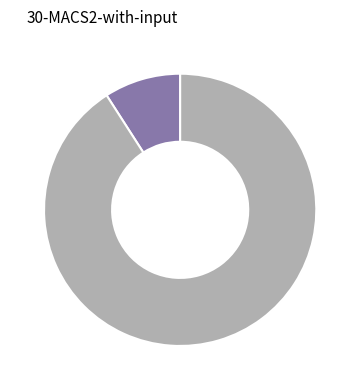

Is there any slice that represents more than half of the pie?

Yes